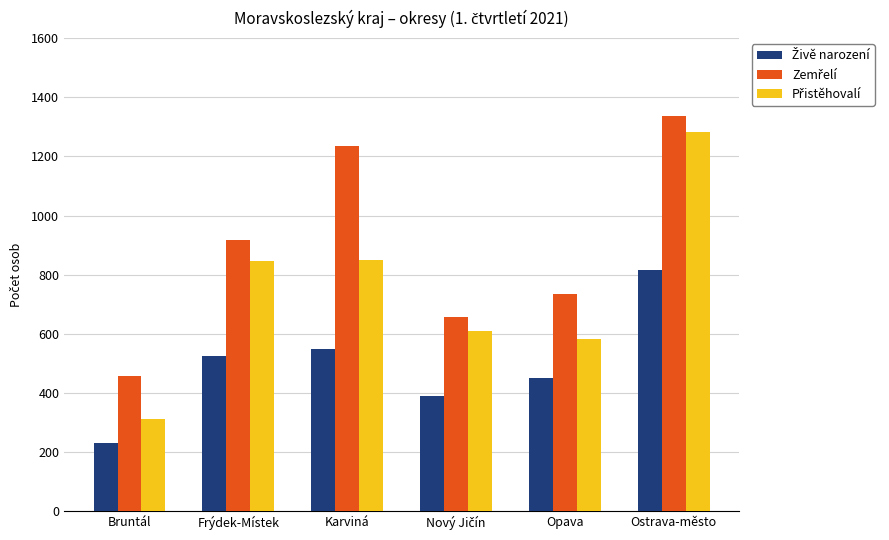

How many groups of bars are there?

6